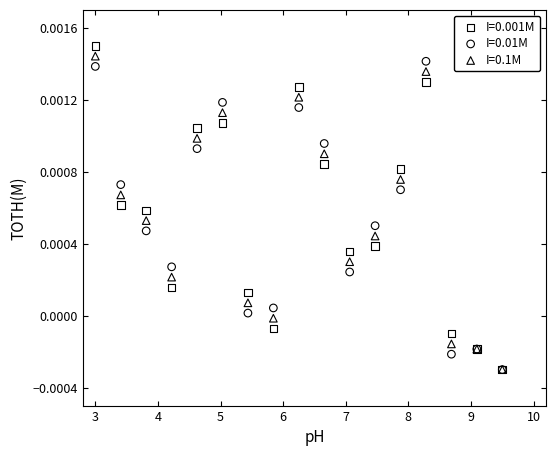

Which series reaches the maximum Y coordinate?

I=0.001M